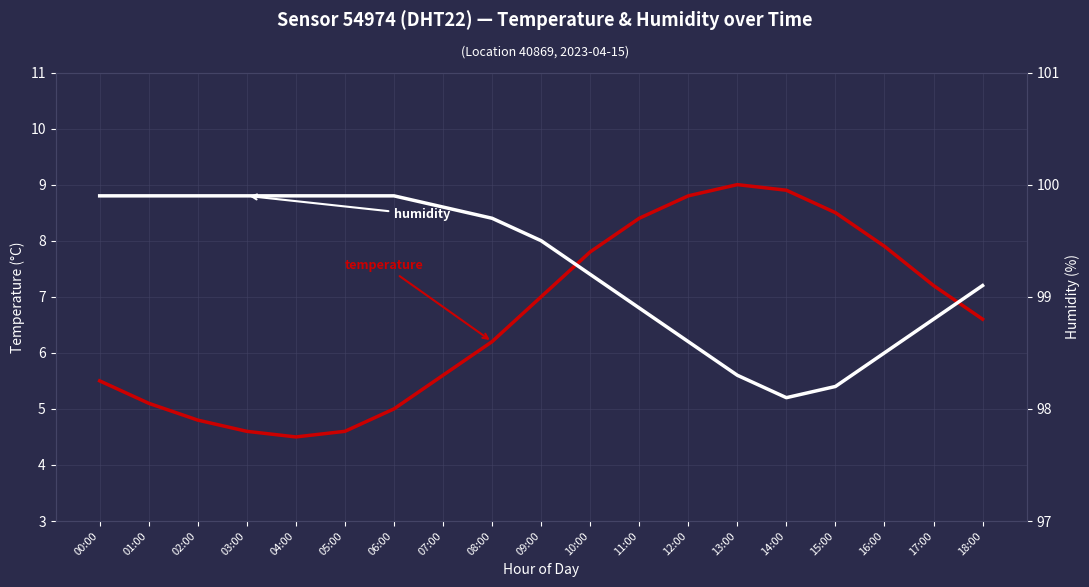

The value of humidity at 07:00 is 99.8. True or false?

True